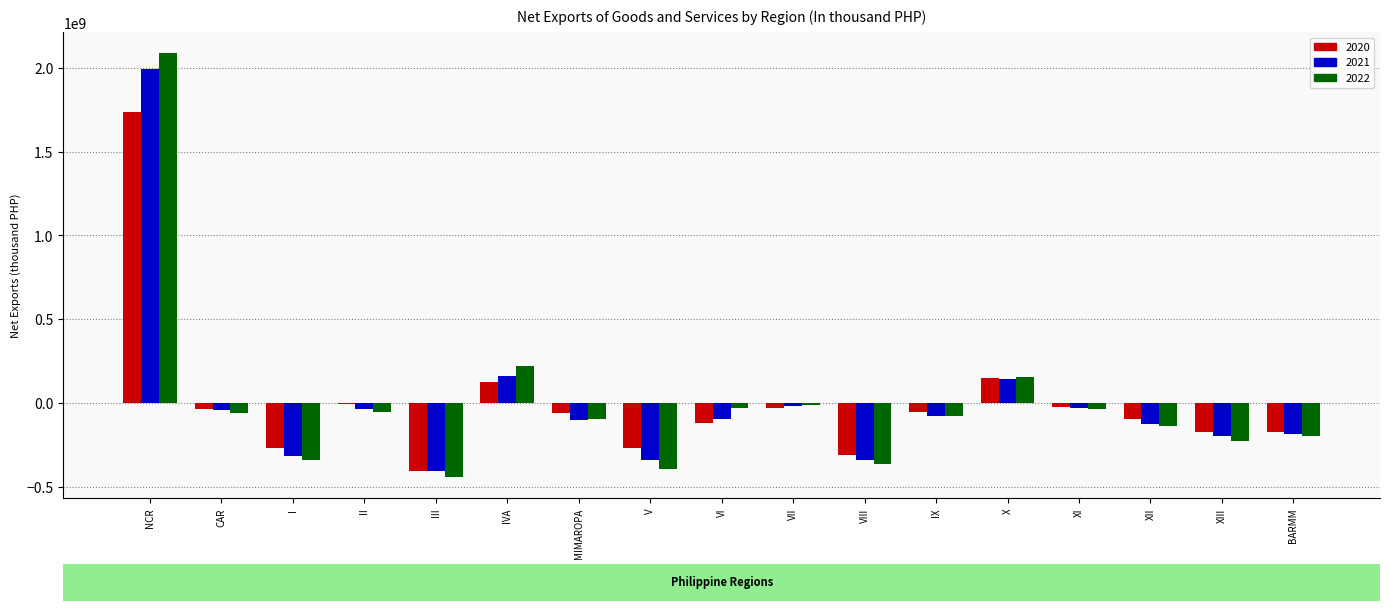

Which label corresponds to the largest value in the chart?

NCR